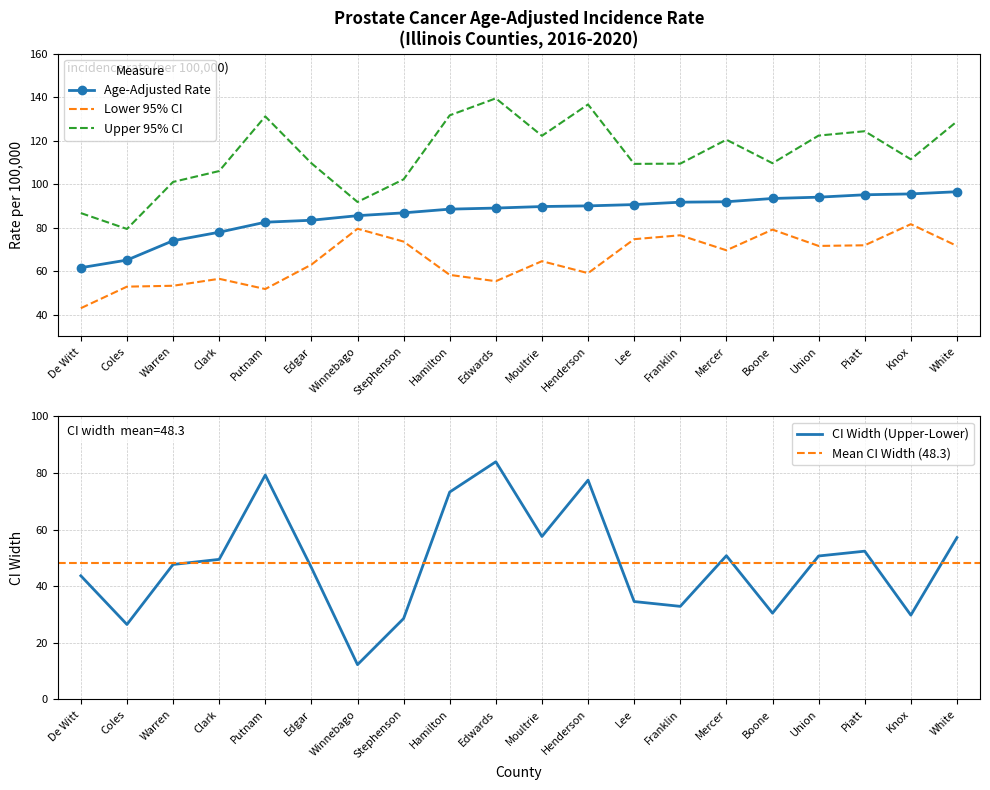

What are all the series names shown in the legend?

Age-Adjusted Rate, Lower 95% CI, Upper 95% CI